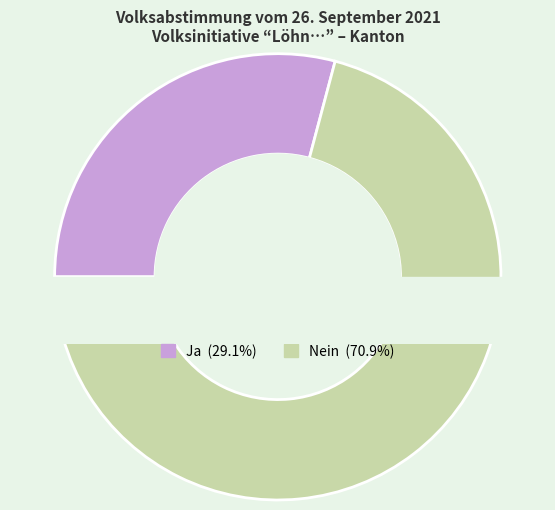

What is the total percentage of Ja and Nein?

100.0%